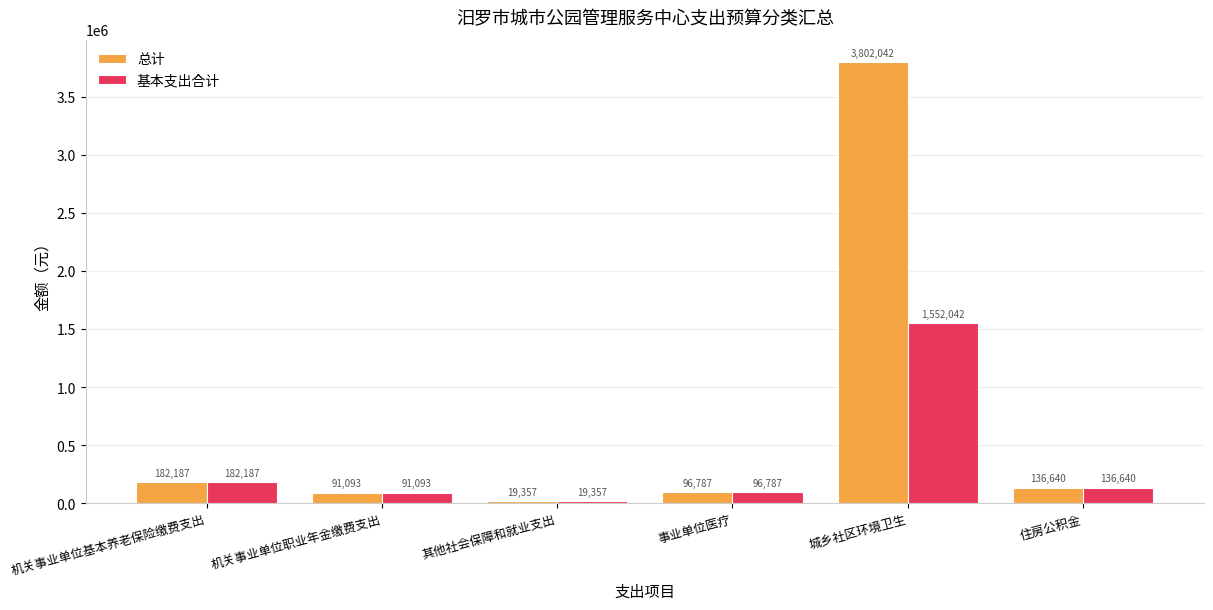

What is the value of the 总计 bar at the 5th from the left?

3802042.3